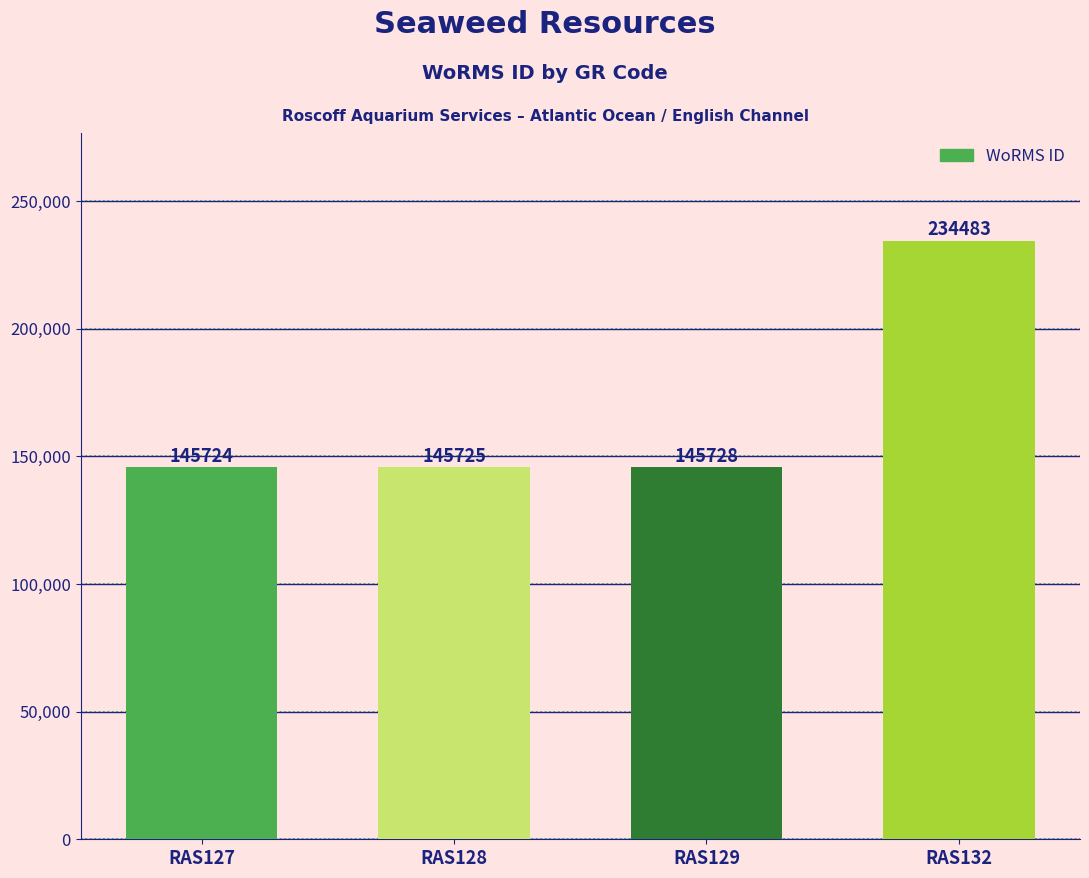

The chart shows a value of 70407 at RAS128. True or false?

False